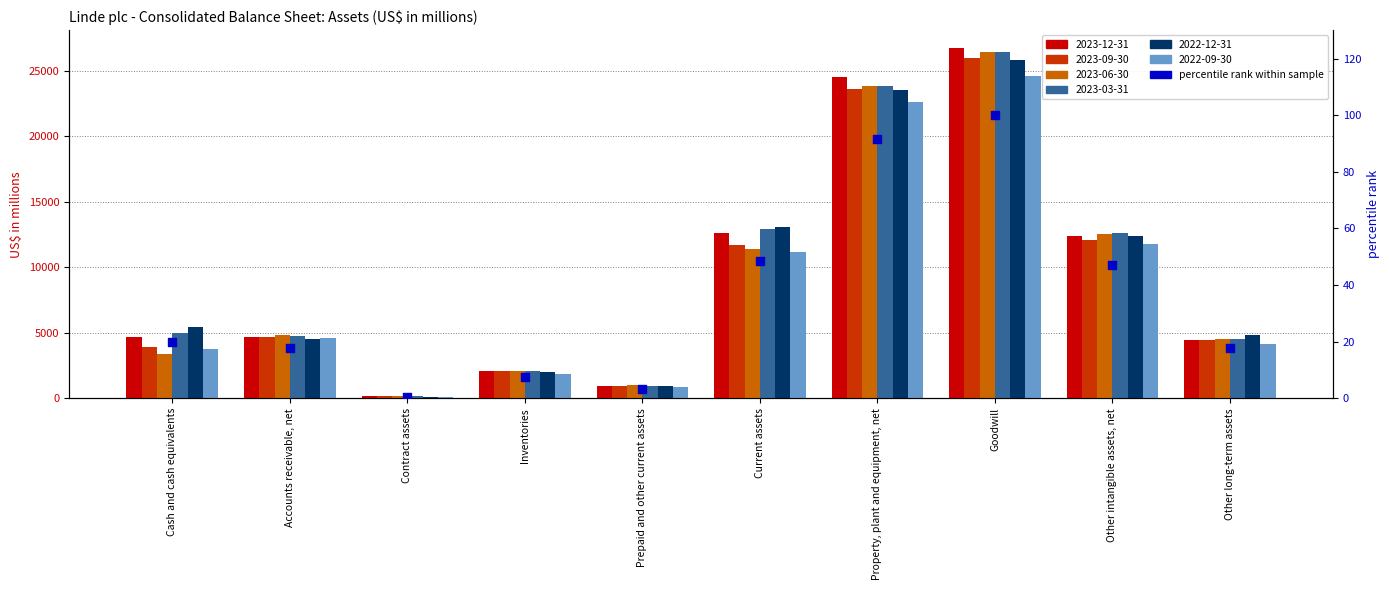

Which has a higher value, Other long-term assets or Prepaid and other current assets?

Other long-term assets